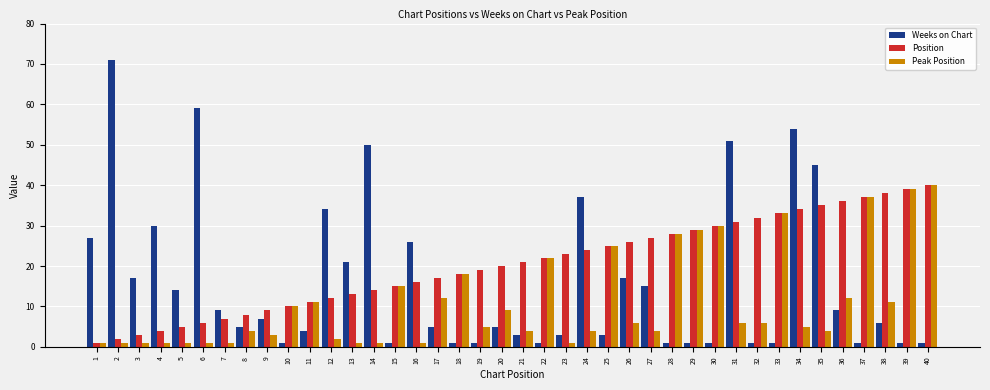

What is the difference between the Weeks on Chart values at 34 and 15?

53